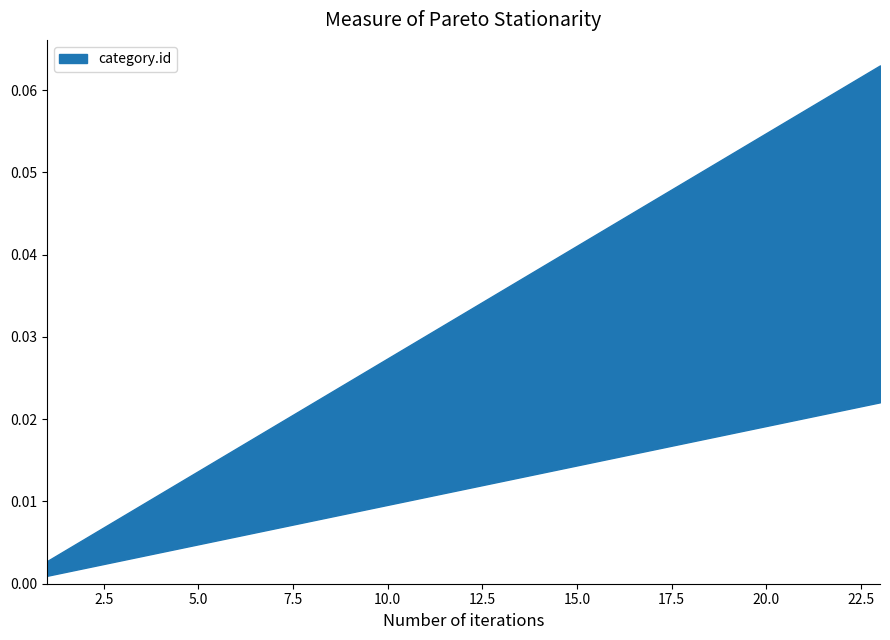

Rank the categories by value from highest to lowest.

23, 22, 21, 20, 19, 18, 17, 16, 15, 14, 13, 12, 11, 10, 9, 8, 7, 6, 5, 4, 3, 2, 1